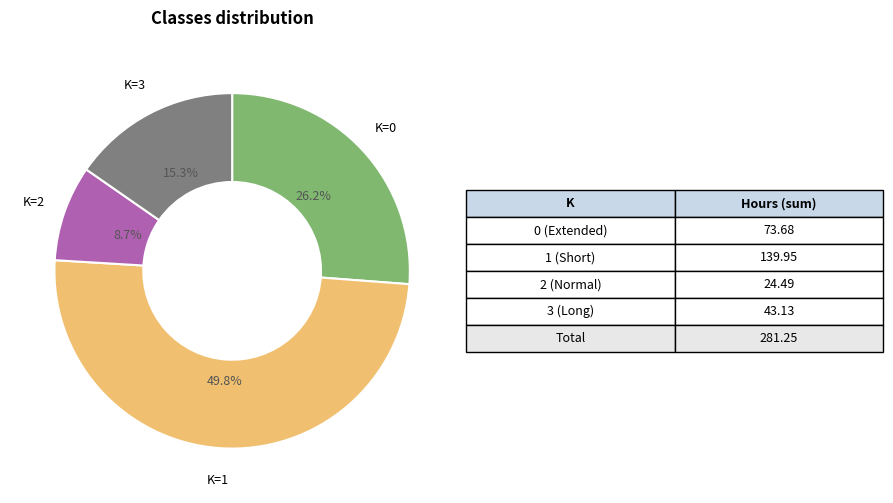

Count the number of slices in the pie.

4